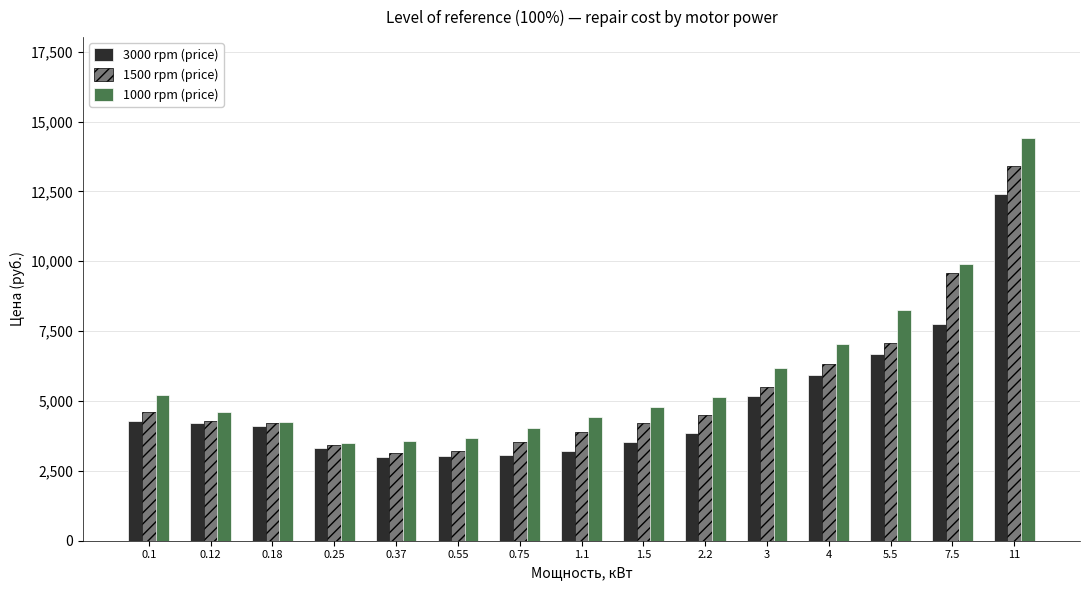

Are the bars horizontal?

No